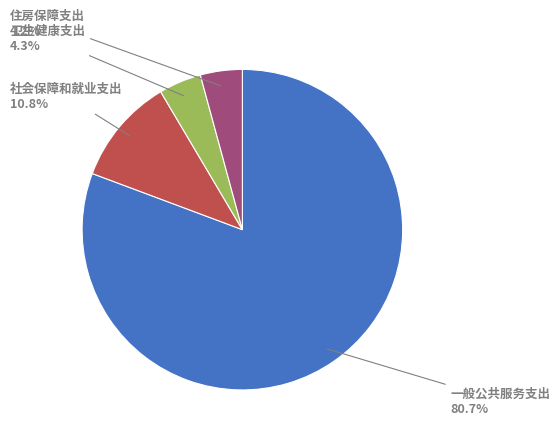

Is there any slice that represents more than half of the pie?

Yes